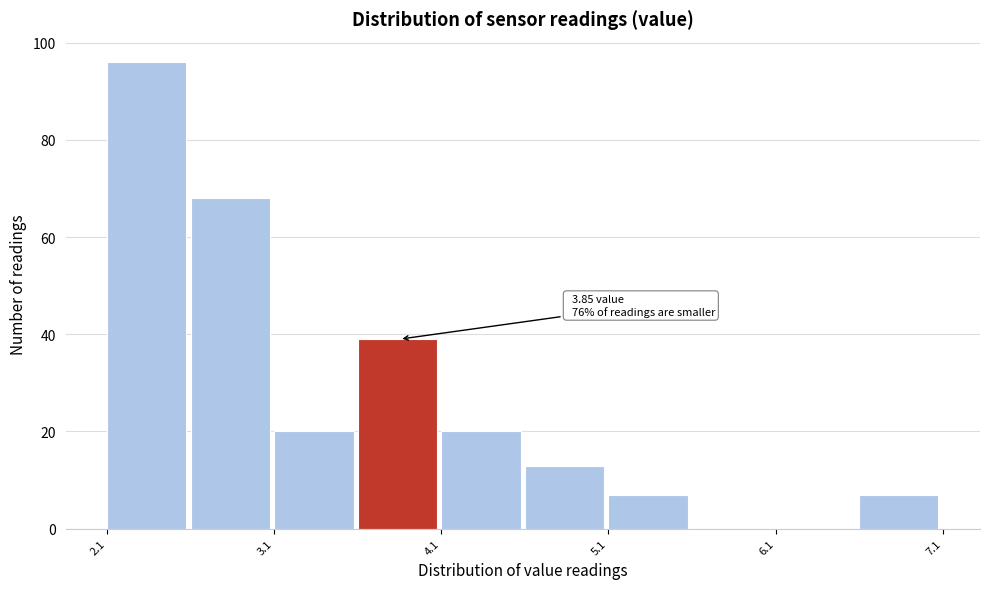

Over which range of the x-axis is the bar tallest?

2.07 to 2.57